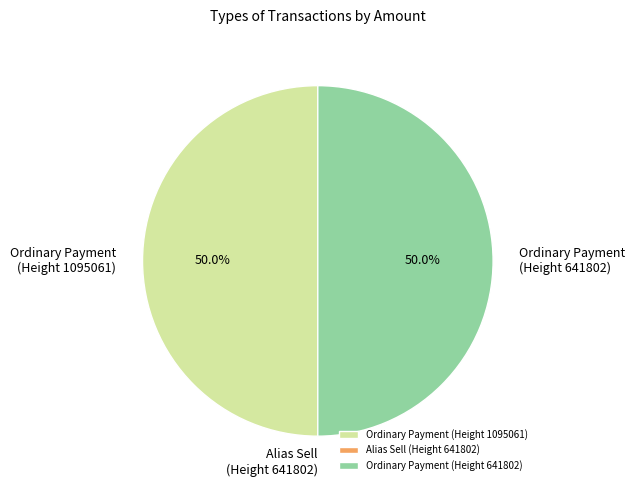

What is the ratio of the value at Ordinary Payment (Height 641802) to the value at Ordinary Payment (Height 1095061)?

1.0